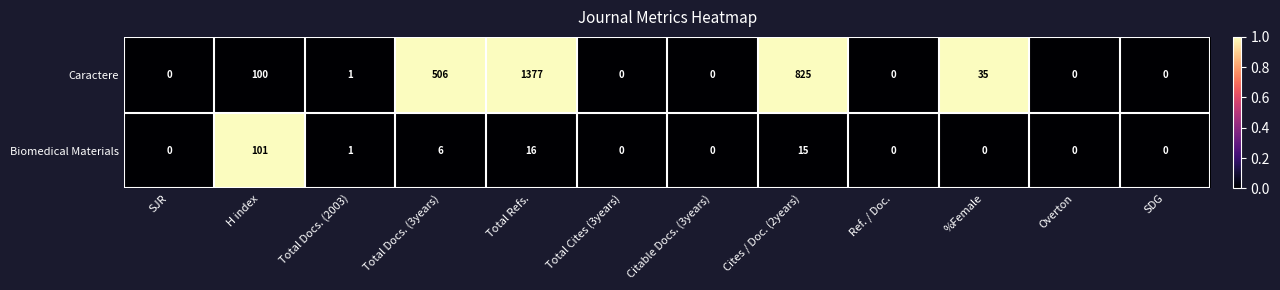

Rank the series by their average value, from highest to lowest.

Caractere, Biomedical Materials